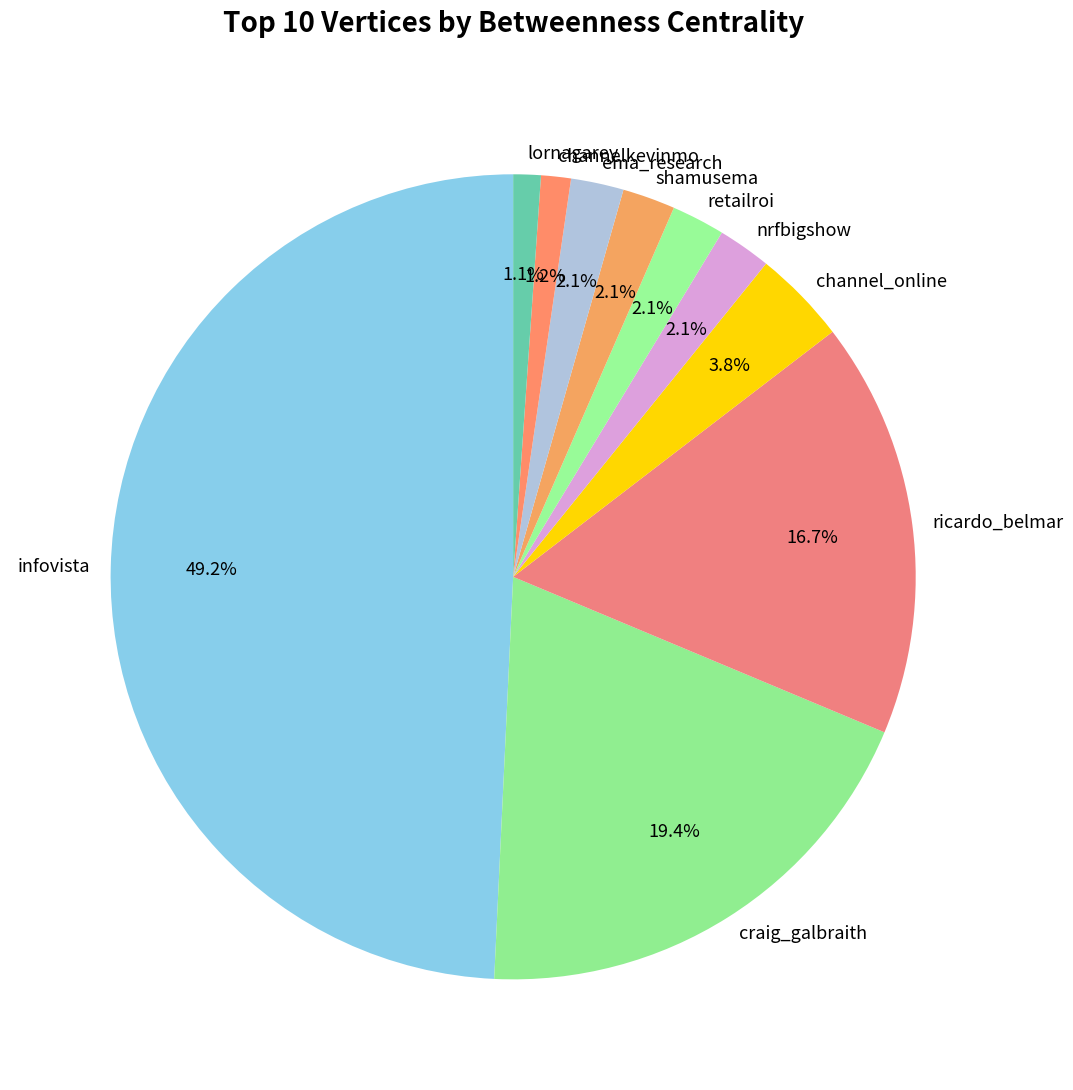

Does shamusema represent more than half of the total?

No